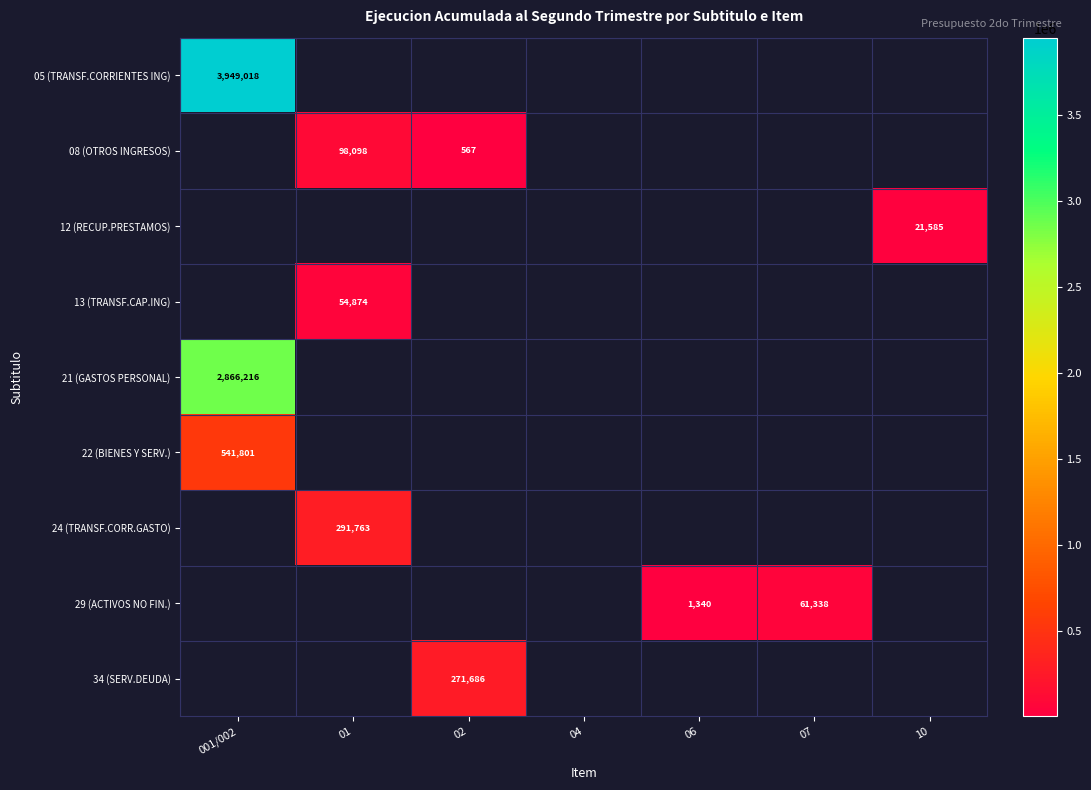

Count the number of data series in this chart.

9